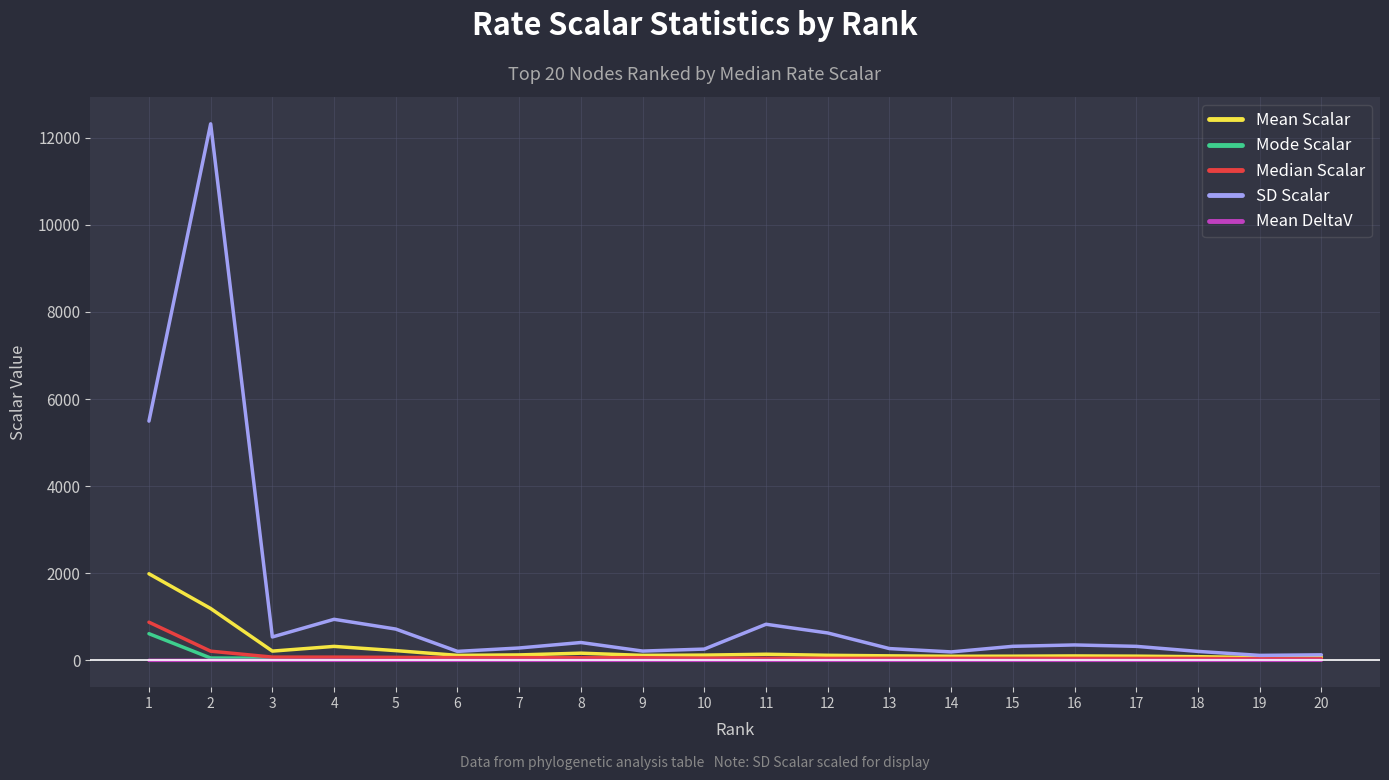

What is the highest value of the Mode Scalar series?

611.7